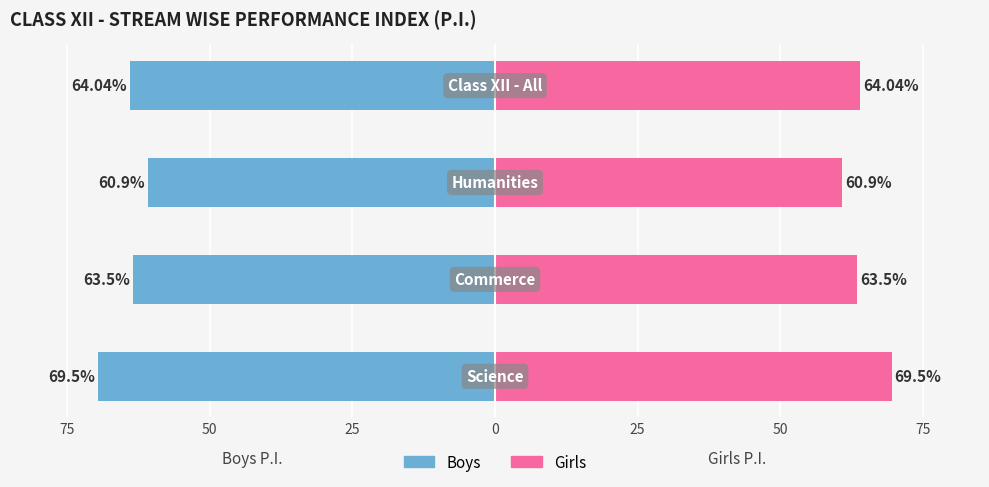

Rank the series at 75 from highest to lowest value.

Girls, Boys